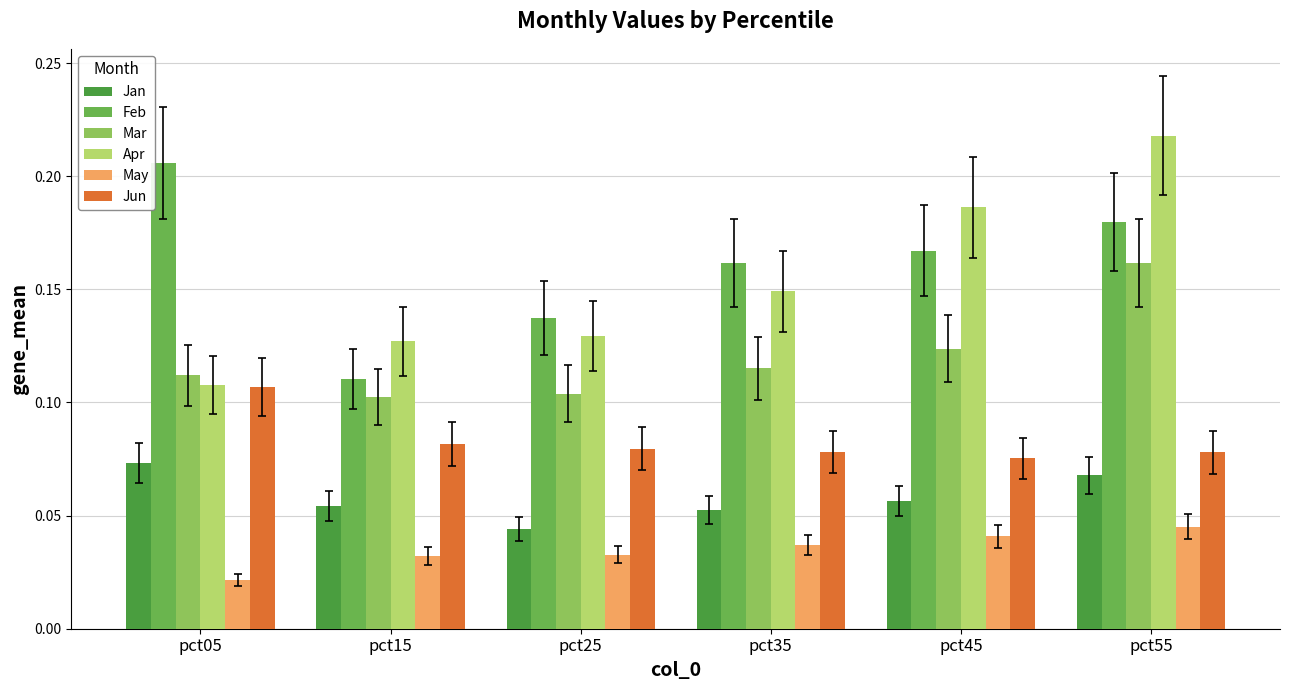

What is the sum of all Jun values?

0.5